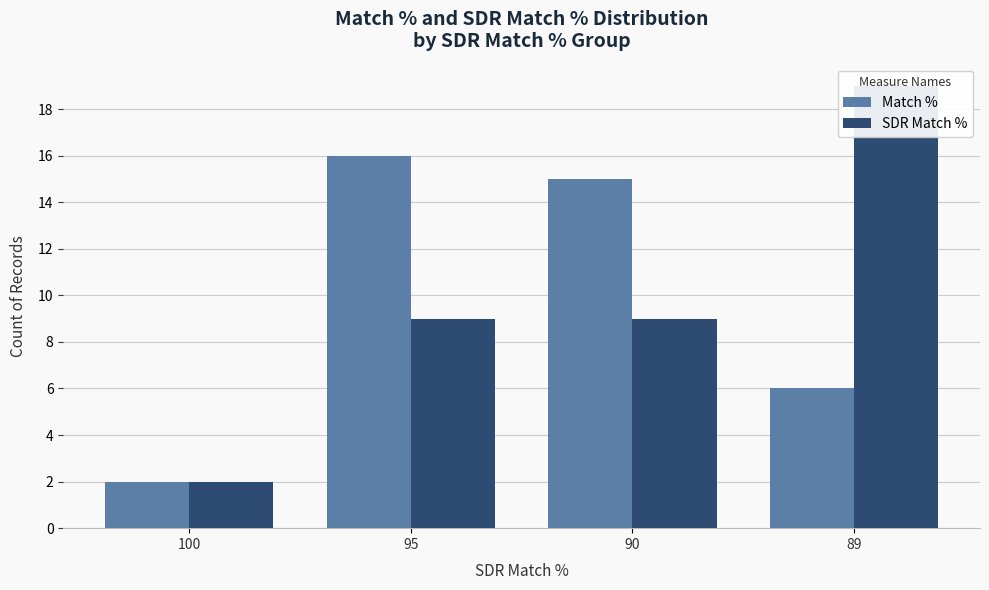

What is the sum of the SDR Match % values at 89 and 90?

28